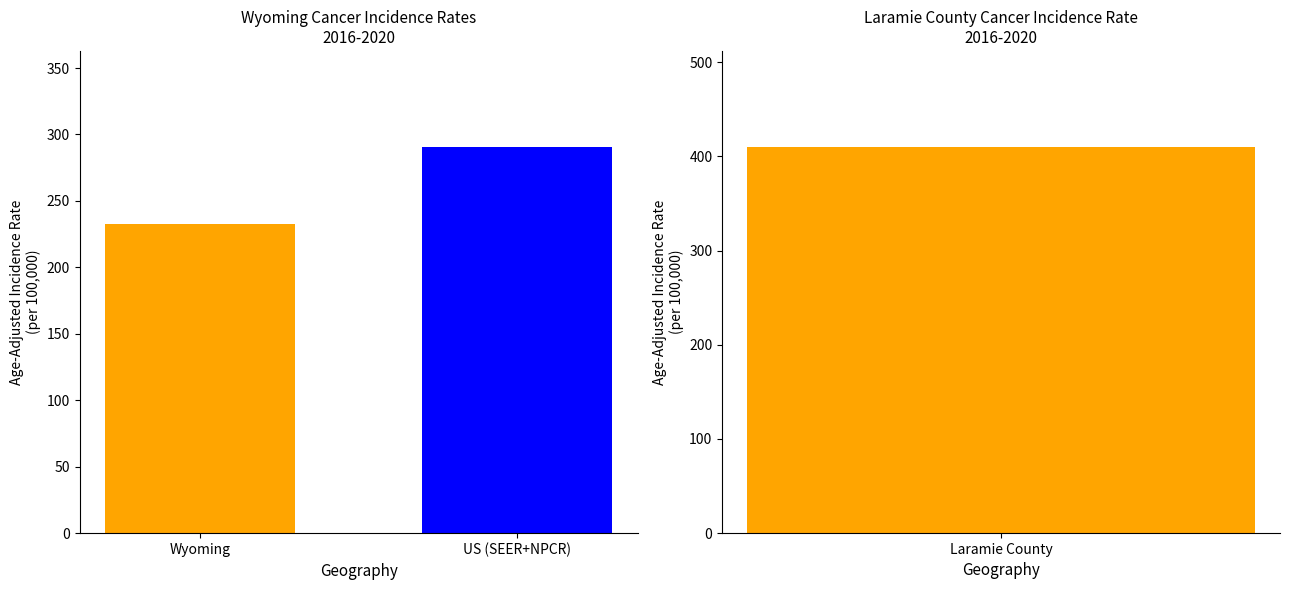

Reading left to right, what are all the values shown in this chart?

Wyoming=232.8	US (SEER+NPCR)=290.3	Laramie County=409.6